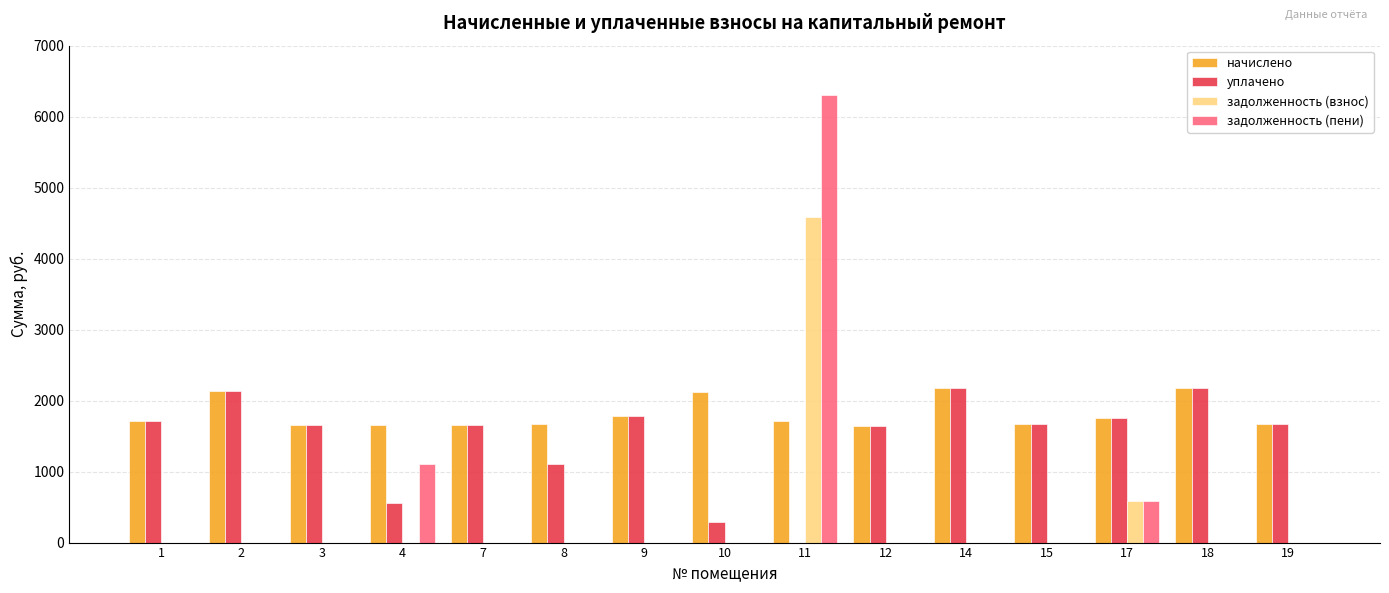

At which category is the sum across all series the highest?

11